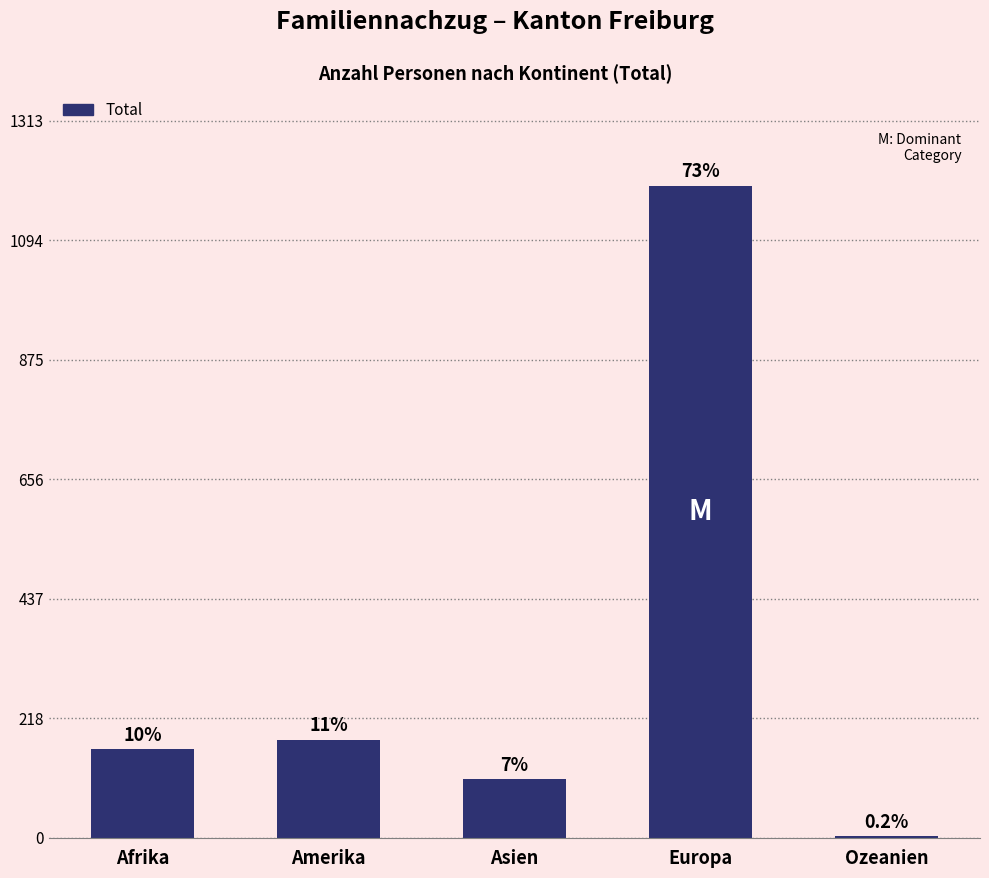

What is the difference between the second highest and second lowest values?

73